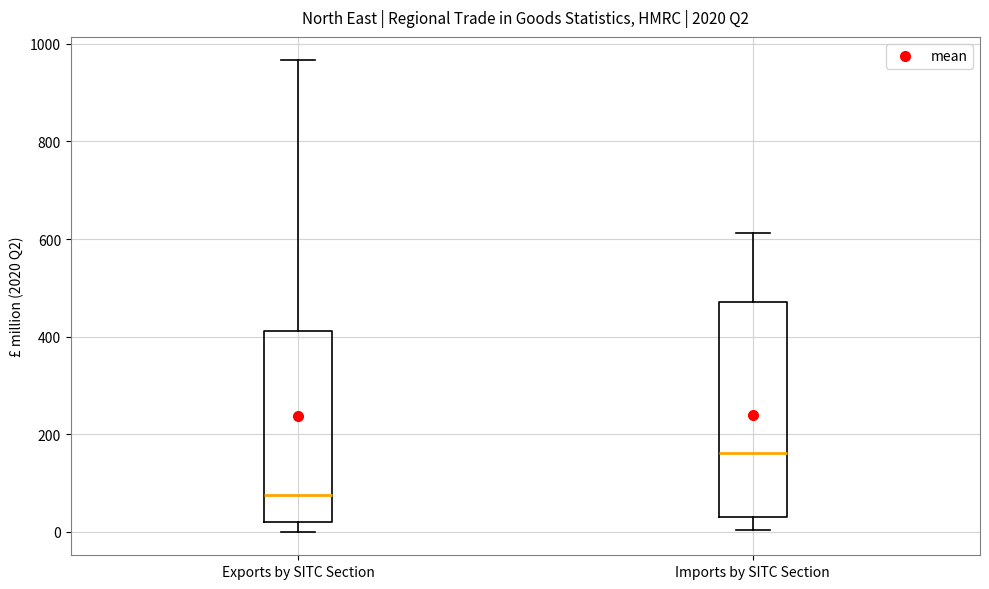

Where does the median line of the box for Exports by SITC Section sit on the y-axis? The values are not printed on the chart, so give them approximately, as read against the axis.

80